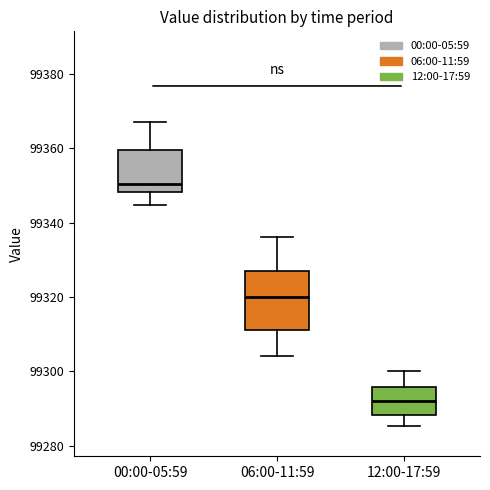

Reading left to right, read every box against the y-axis: the position of its median line, the range the box covers, and the ends of its whiskers. The values are not printed on the chart, so give them approximately, as read against the axis.

00:00-05:59: median 99350, box 99348 to 99360, whiskers 99344 to 99366
06:00-11:59: median 99320, box 99312 to 99326, whiskers 99304 to 99336
12:00-17:59: median 99292, box 99288 to 99296, whiskers 99286 to 99300